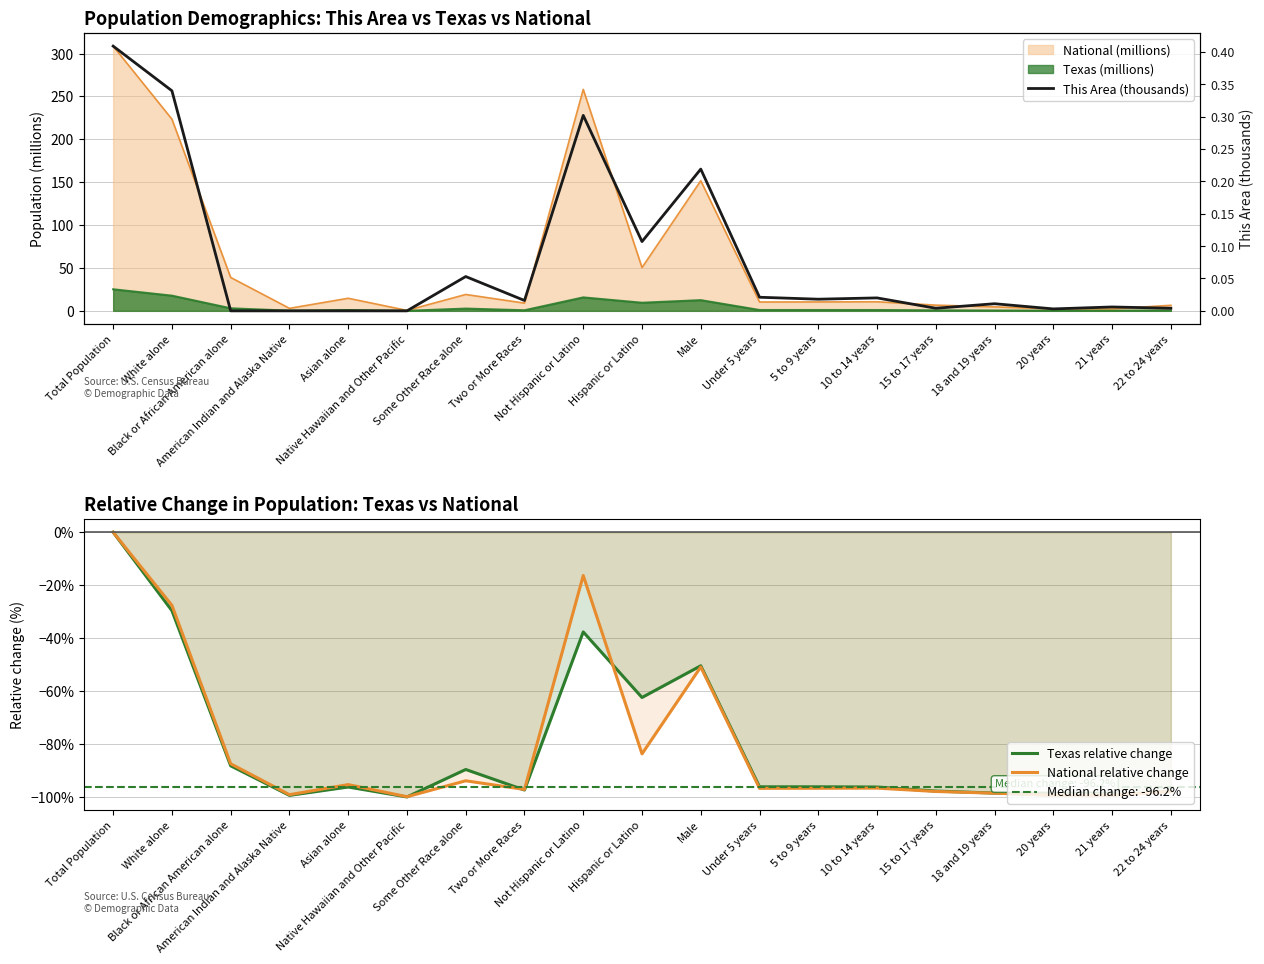

At which label does Texas relative change first exceed -96?

Total Population